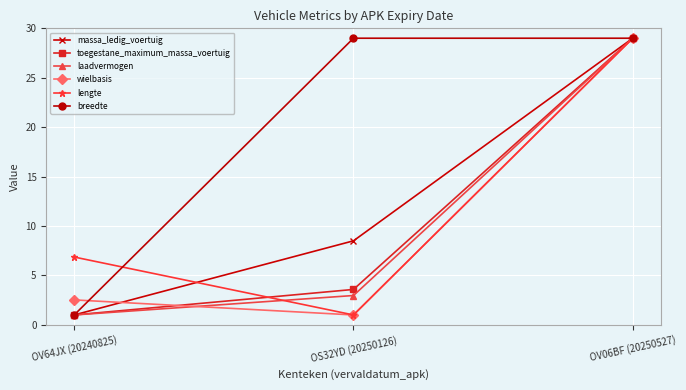

Which category has the lowest value in the toegestane_maximum_massa_voertuig series?

OV64JX (20240825)